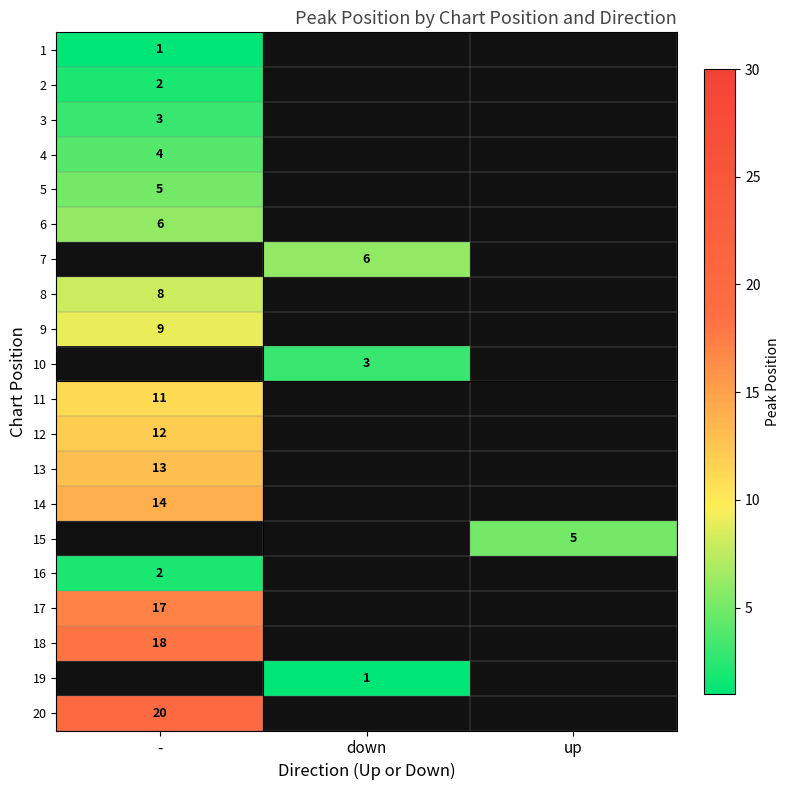

The value of 12 at - is 19. True or false?

False